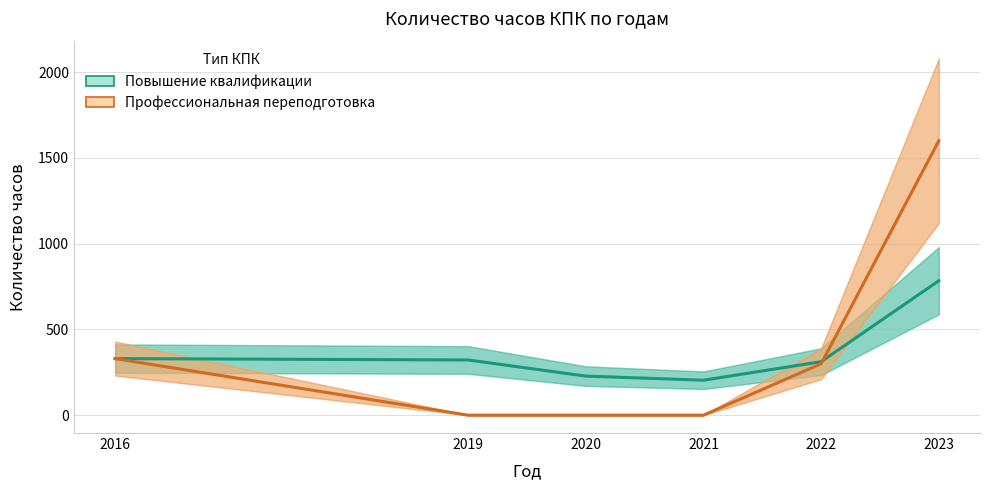

What is the approximate value of Повышение квалификации at 2021, to the nearest 100?

200